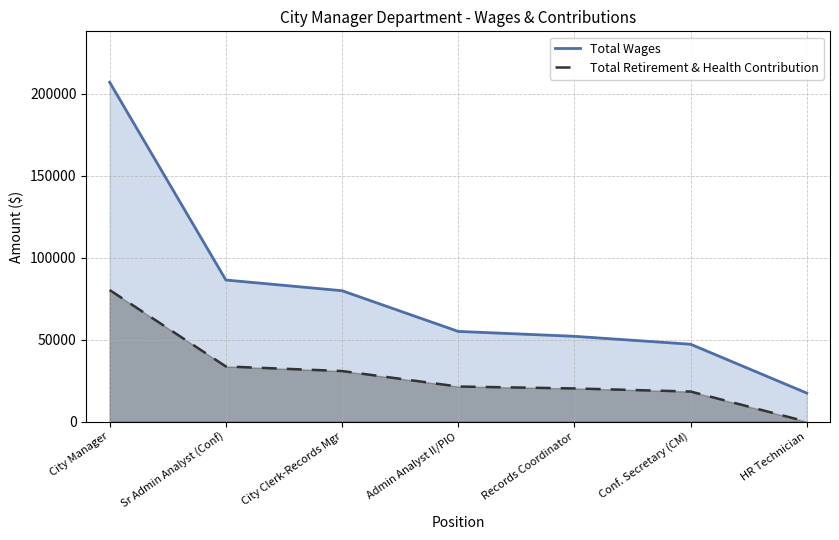

Reading right to left, extract all data points from this chart.

Total Wages: 17458	47220	52060	55038	79842	86363	206879
Total Retirement & Health Contribution: 0	18402	20288	21450	30892	33684	80252